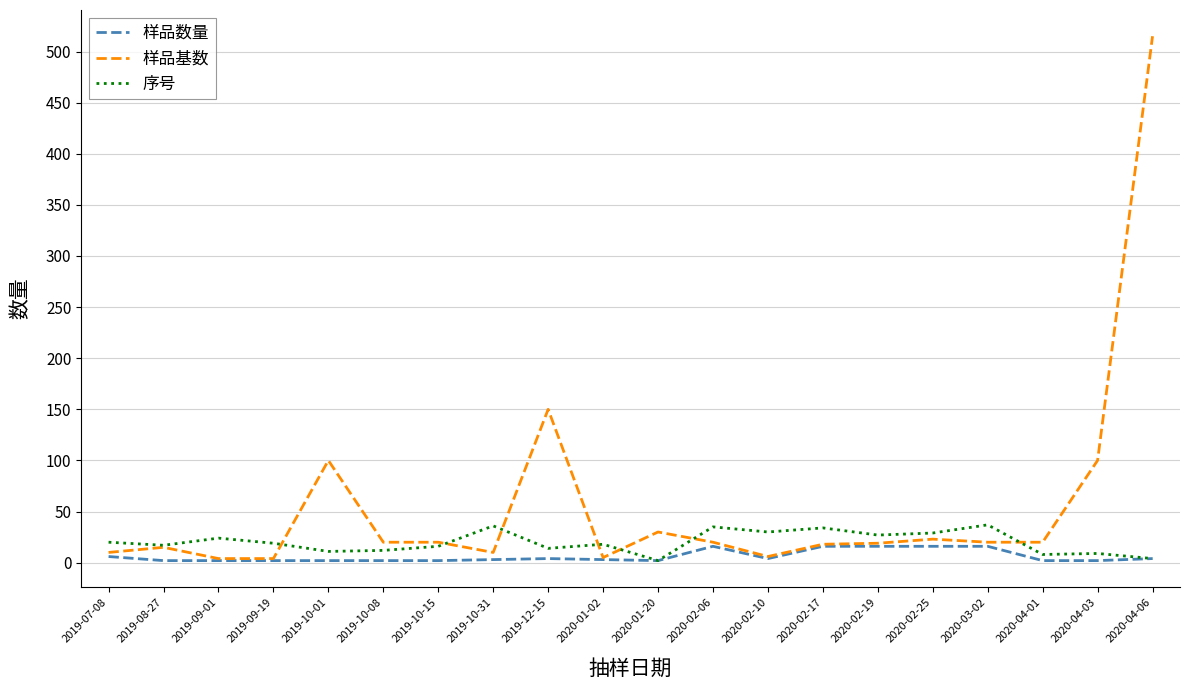

Is the value of 样品数量 at 2019-10-08 greater than the value of 序号 at 2019-12-15?

No